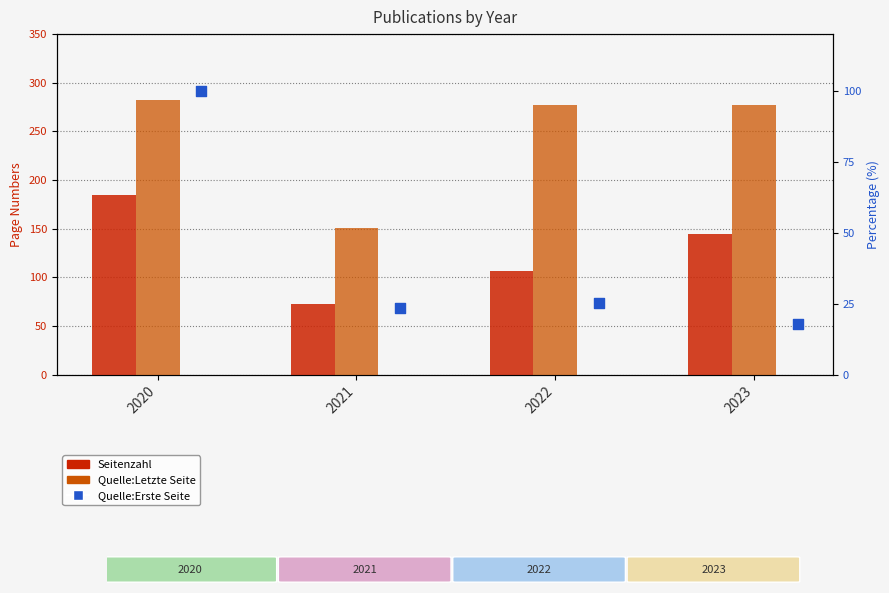

Is the value of Quelle:Letzte Seite at 2022 greater than the value of Seitenzahl at 2021?

Yes